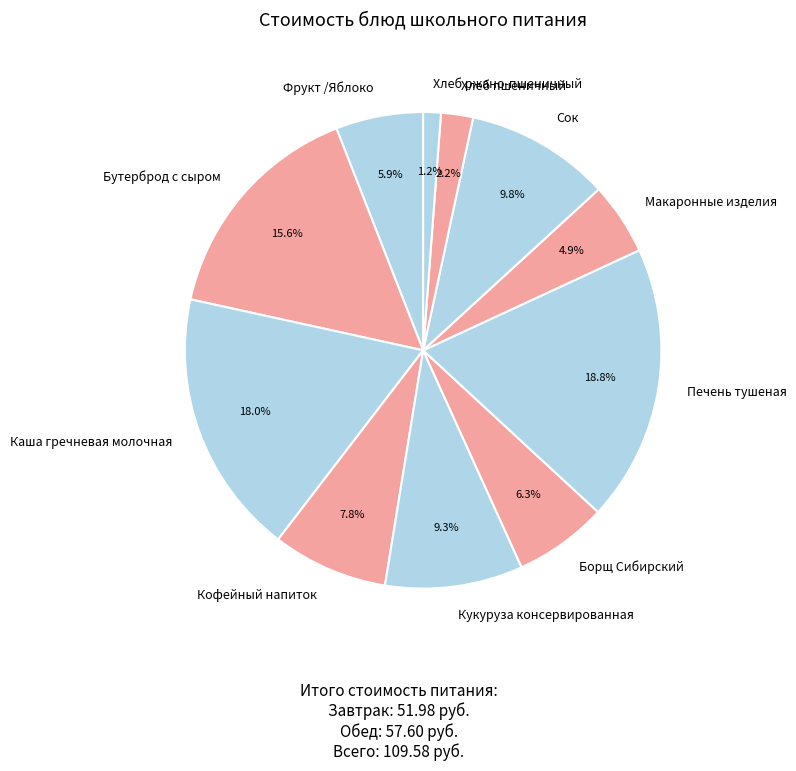

Which slice is the largest?

Печень тушеная